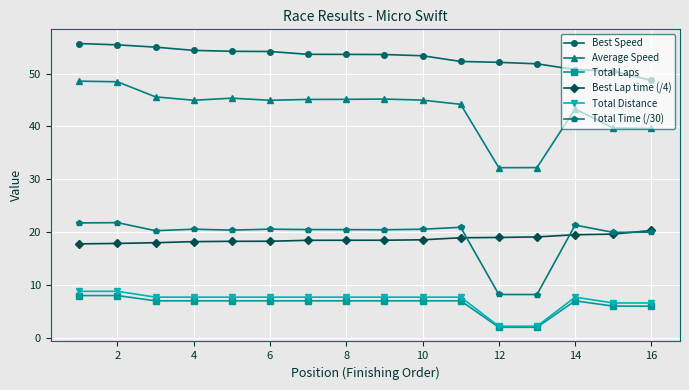

At how many categories does at least one series exceed 4?

16